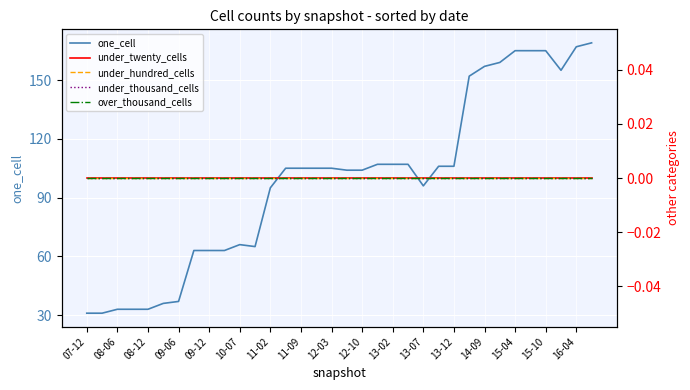

True or false: under_hundred_cells and one_cell intersect in this chart.

False